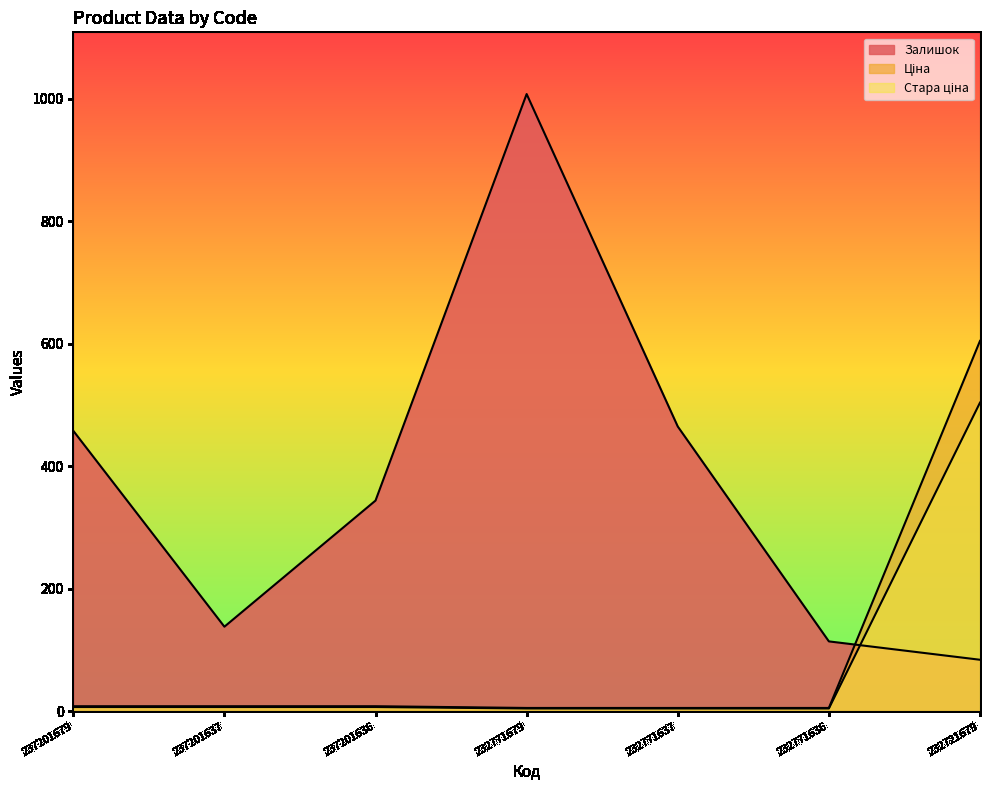

What is the total value across all series at 232771636?

123.7